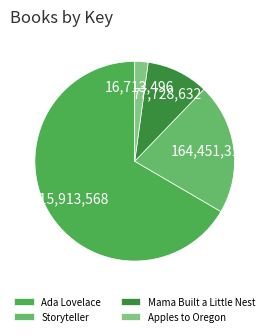

How many segments does this pie chart have?

4